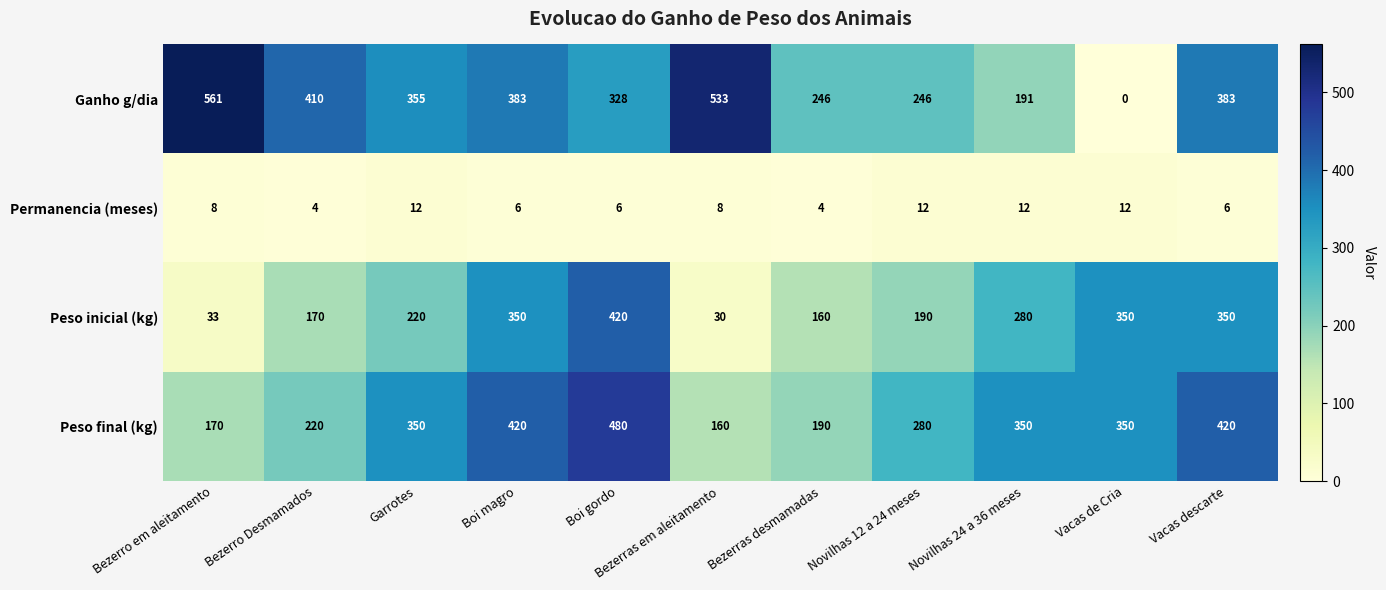

At which category does the chart reach its peak across all series?

Bezerro em aleitamento